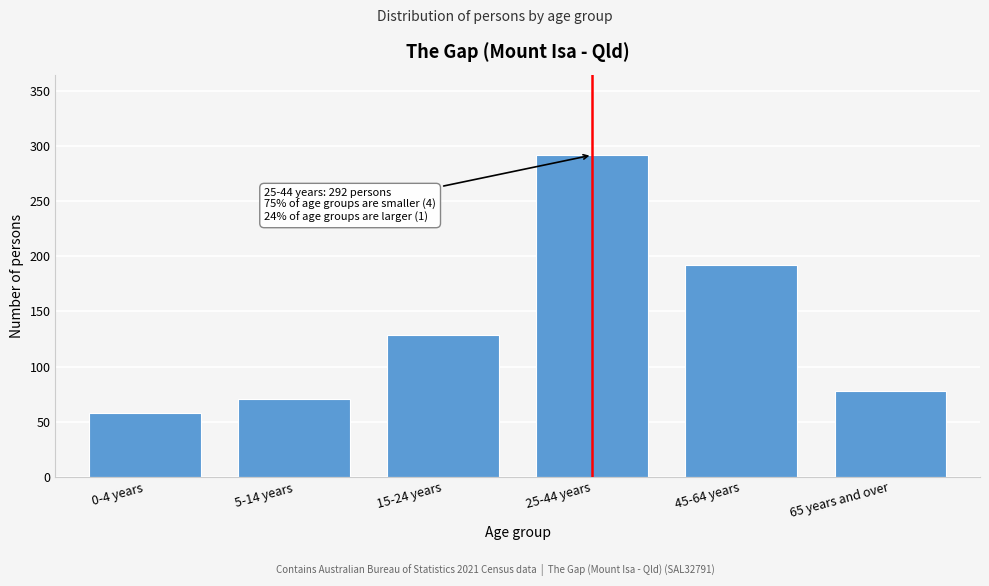

Reading left to right, what are all the values shown in this chart?

0-4 years=58	5-14 years=71	15-24 years=129	25-44 years=292	45-64 years=192	65 years and over=78